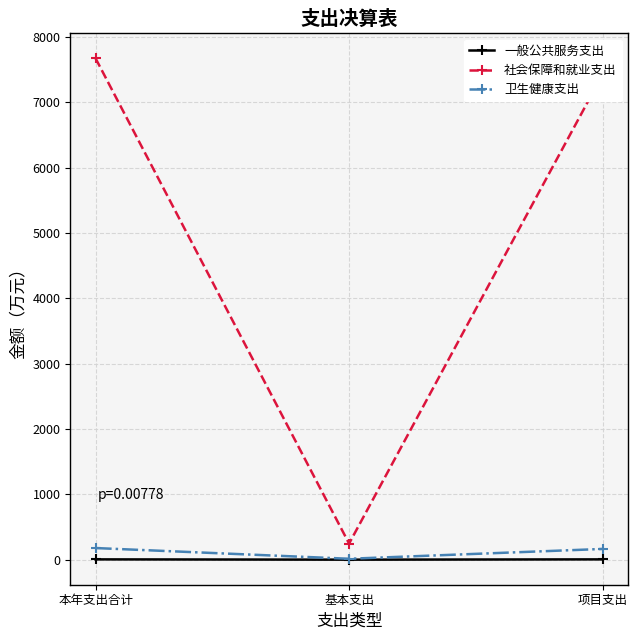

What is the difference between the maximum and second lowest values in the 社会保障和就业支出 series?

246.3